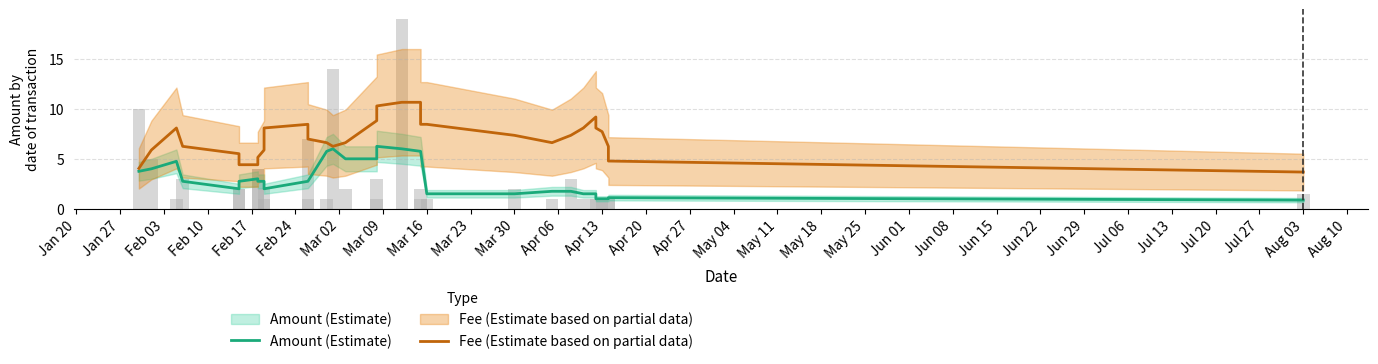

What is the total value across all series at Jan 27?

9.9